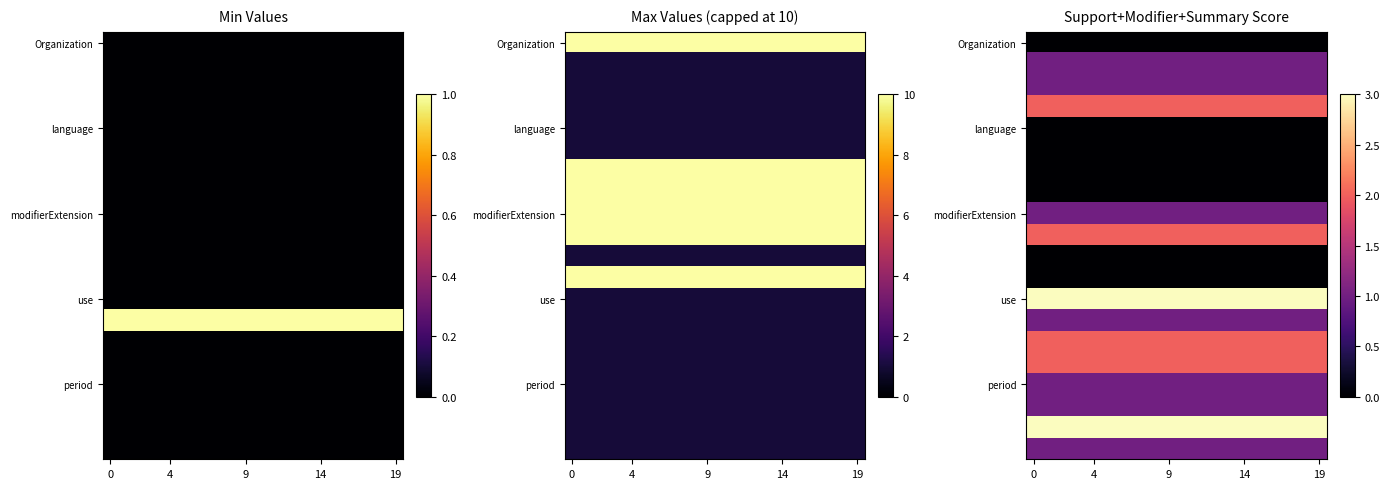

The value of row_0 at 13 is 0. True or false?

True